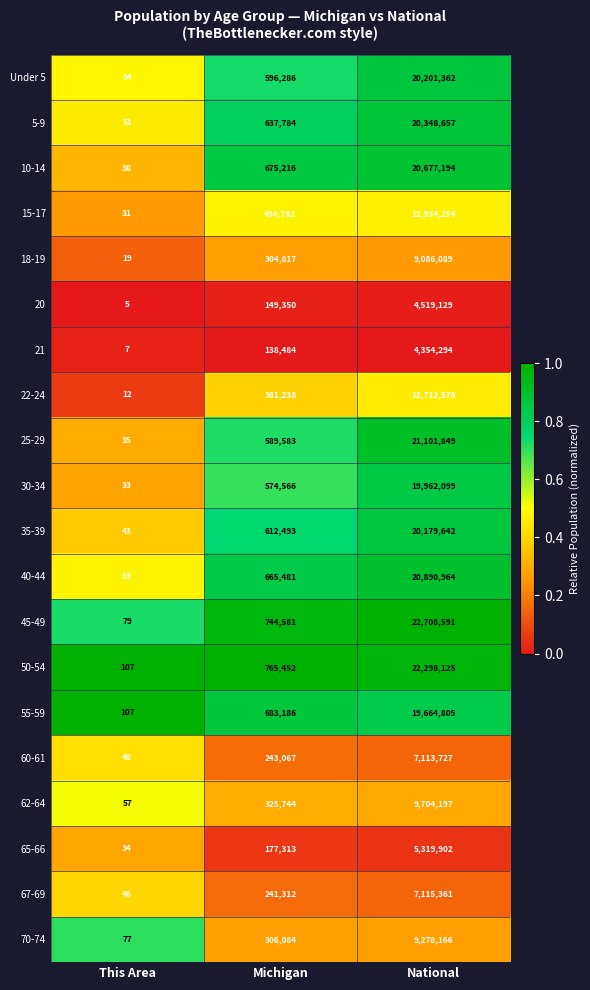

Between Michigan and National, which series saw the biggest shift?

45-49